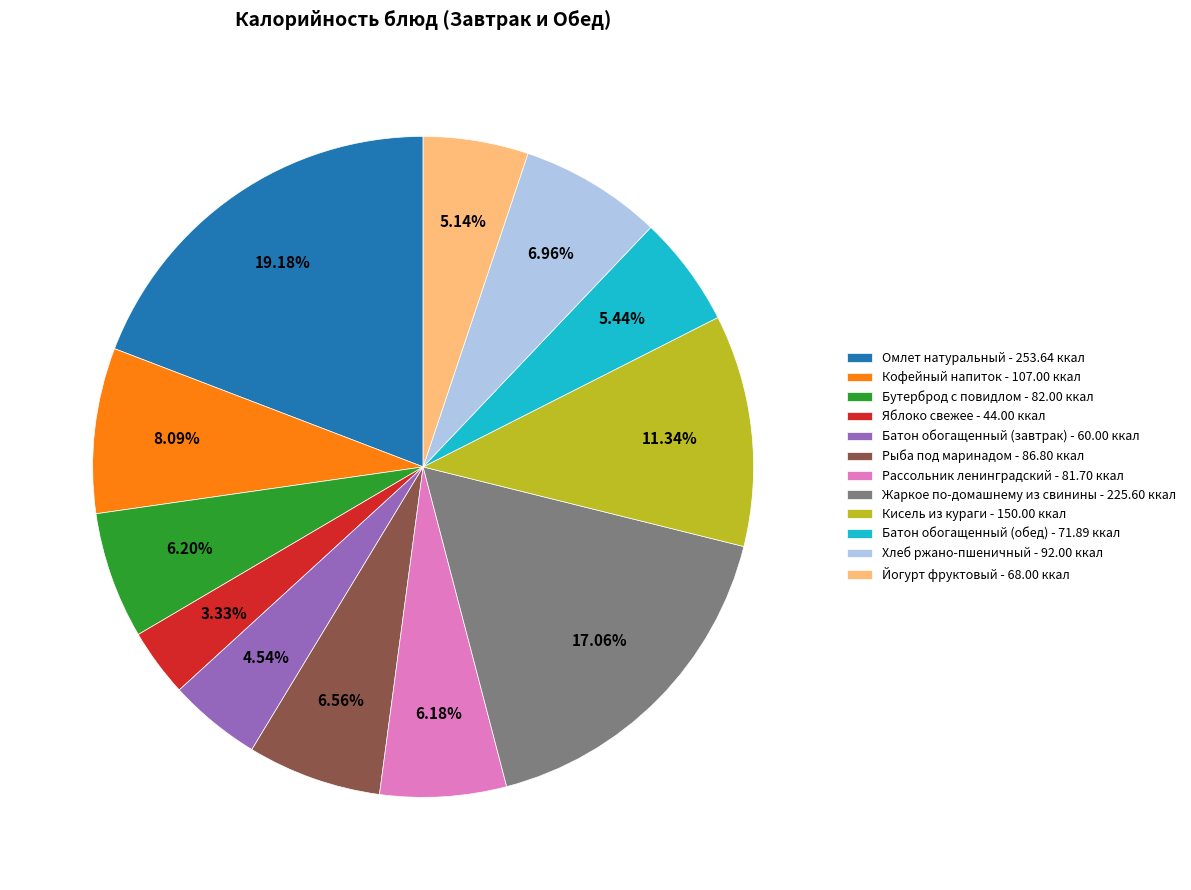

How many segments does this pie chart have?

12